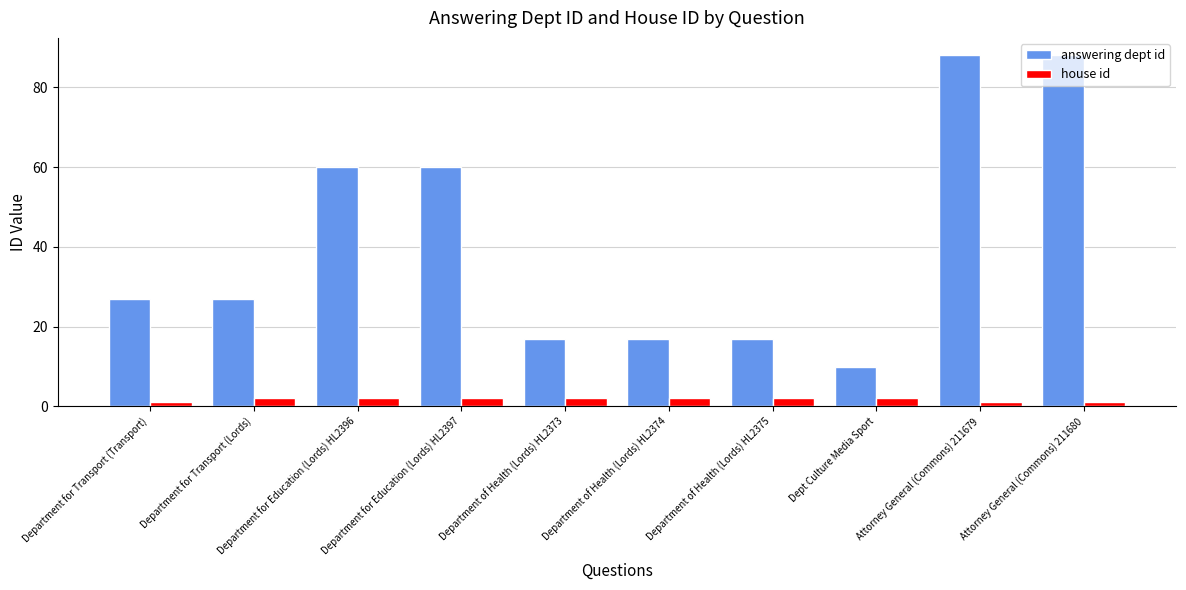

At Department for Transport (Lords), list the series in order from smallest to largest.

house id, answering dept id